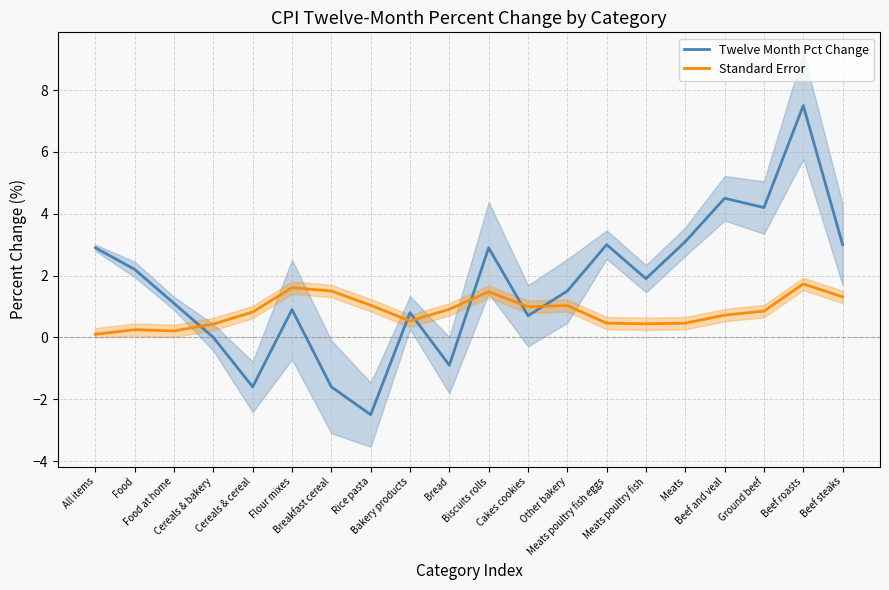

What is the greatest value displayed?

7.5